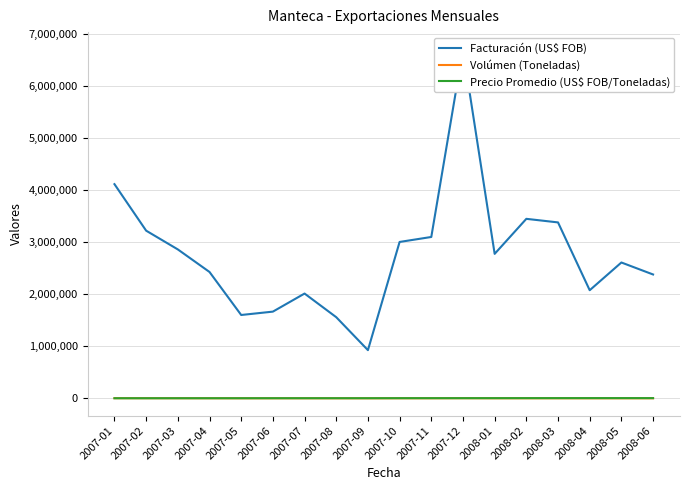

The value of Facturación (US$ FOB) at 2008-05 is 2608926.7. True or false?

True